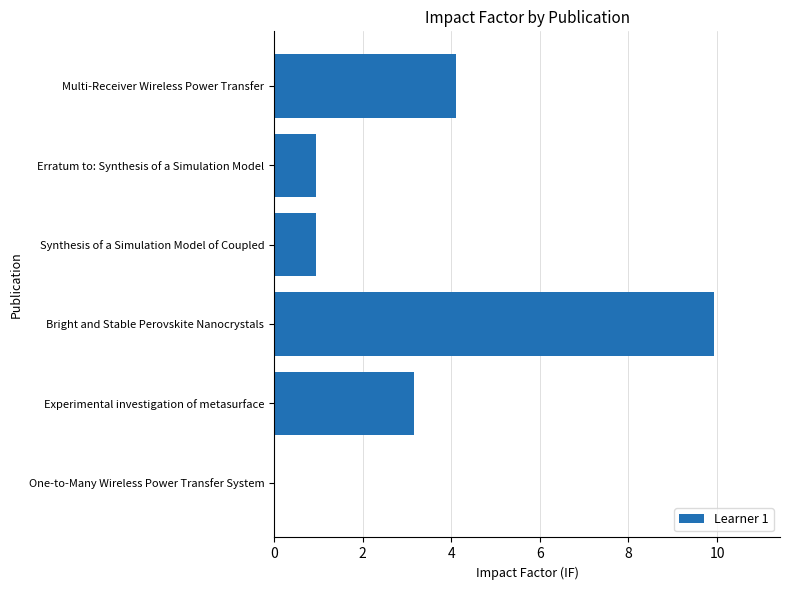

Count the number of values greater than 3.

3